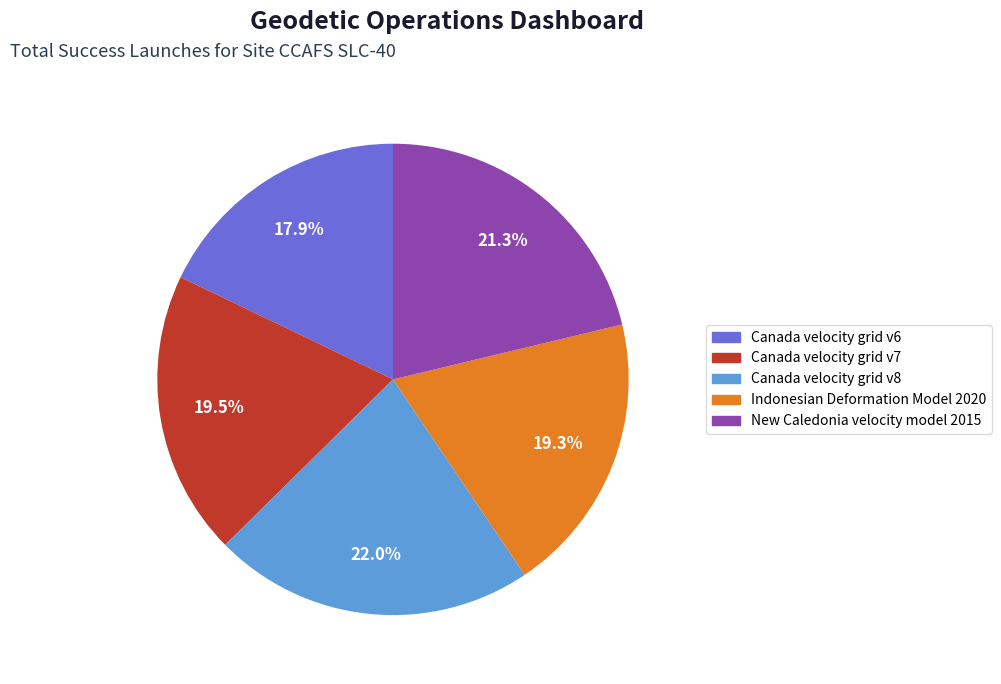

Count the number of slices in the pie.

5